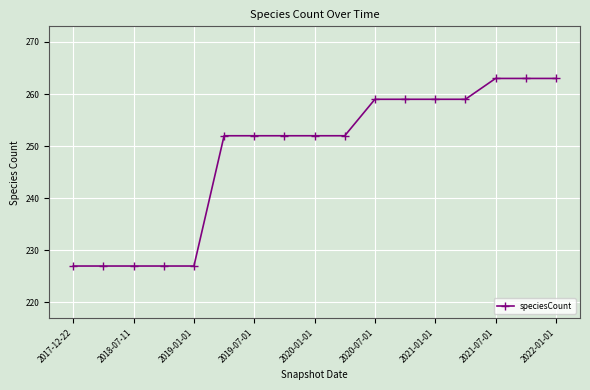

How many categories are shown in the chart?

17